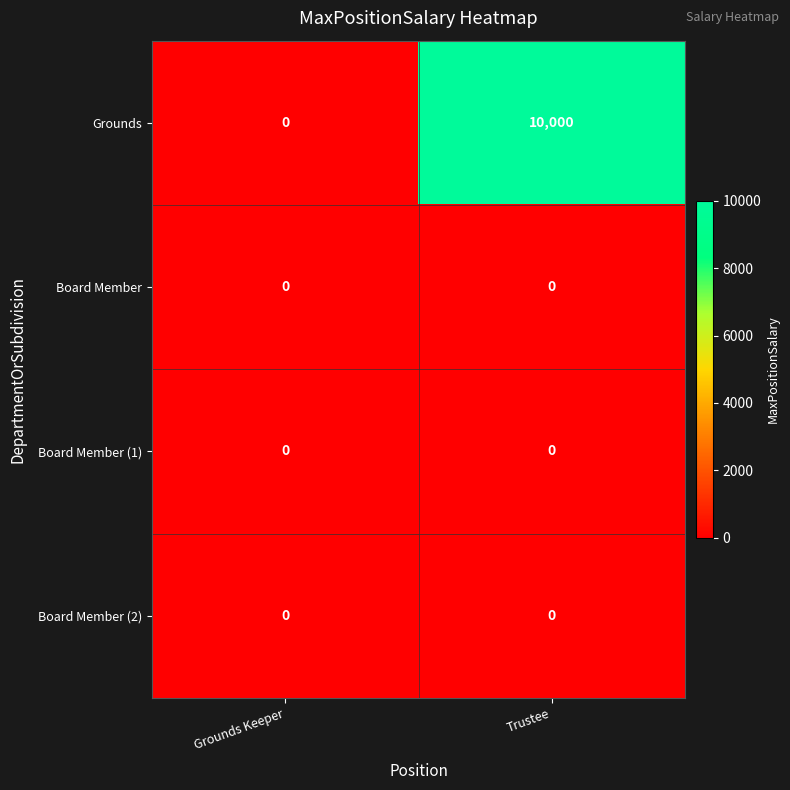

At which category does the chart reach its peak across all series?

Trustee